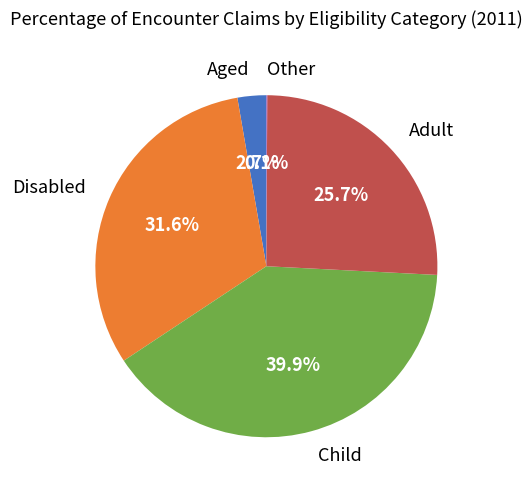

How much of the chart is everything except Child?

60.1%